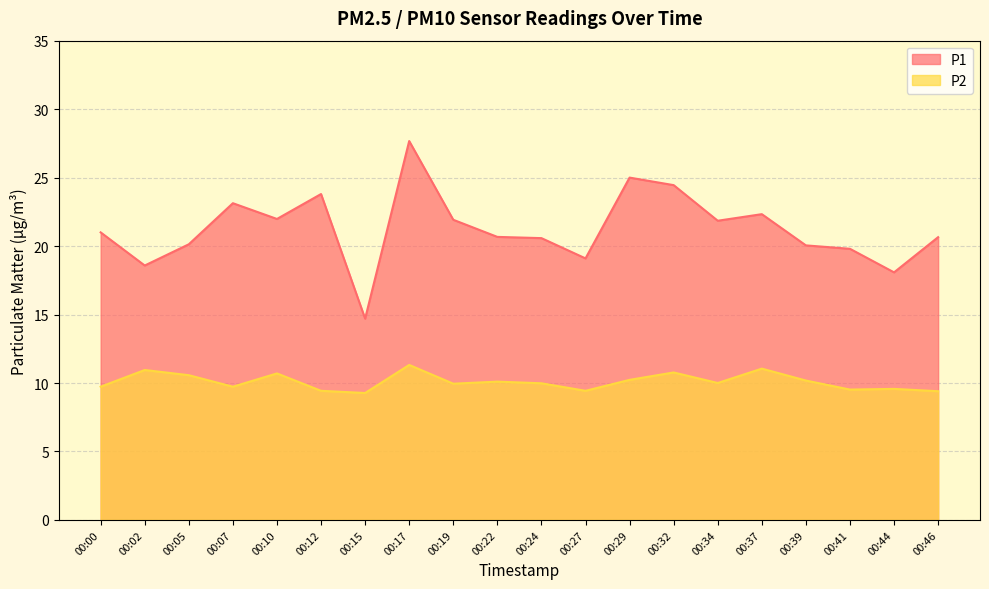

True or false: P1 and P2 intersect in this chart.

False